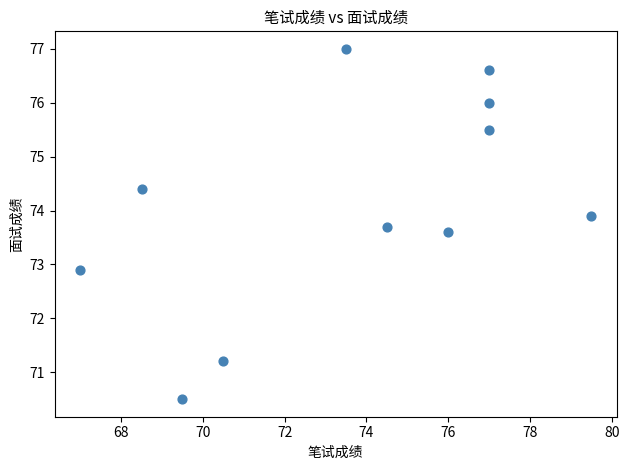

What Y value in the scatter plot is closest to 73?

72.9